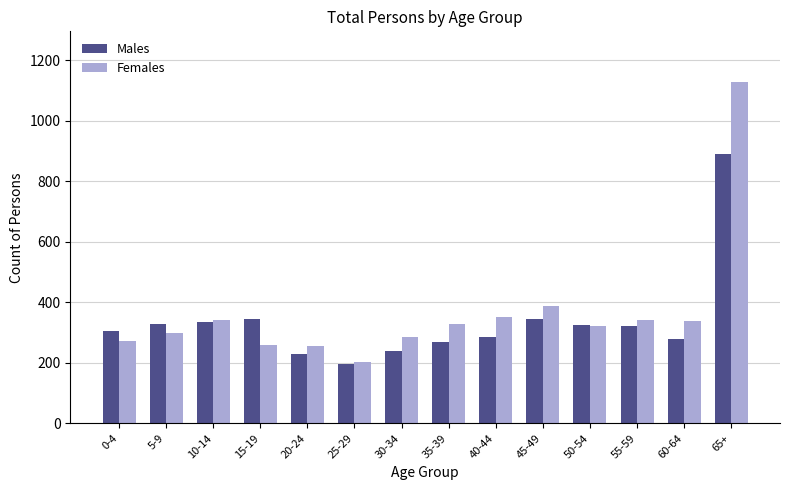

At which label is Females closest to 665?

45-49